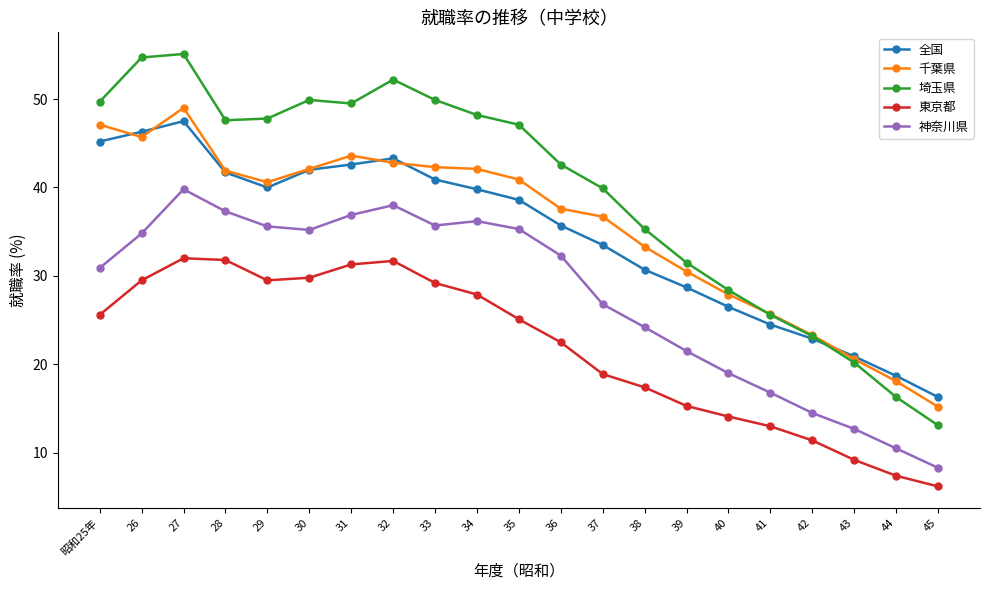

True or false: 神奈川県 has a value of 17.4 at 44.

False